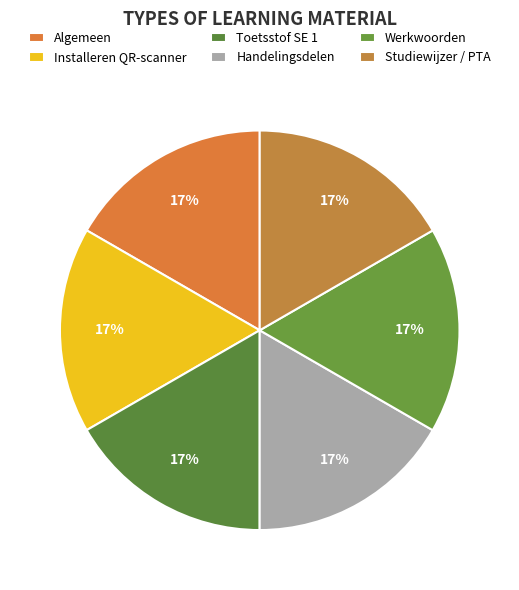

Rank the categories by value from lowest to highest.

Algemeen, Installeren QR-scanner, Toetsstof SE 1, Handelingsdelen, Werkwoorden, Studiewijzer / PTA